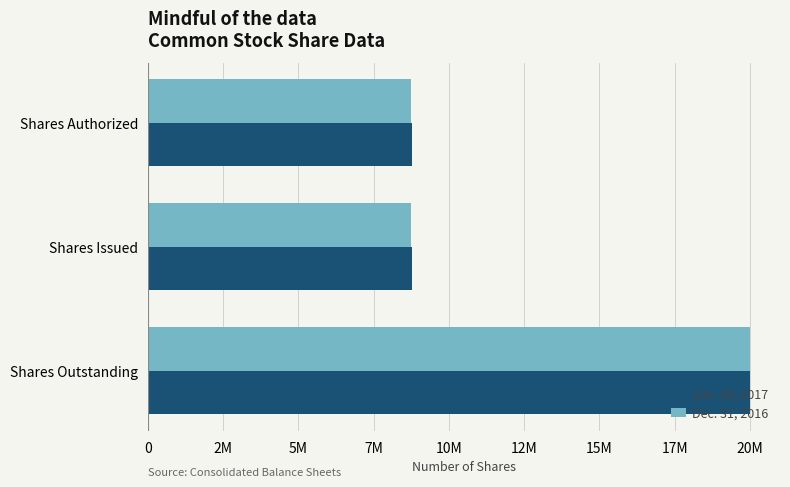

What is the average value of the Jun. 30, 2017 series?

12518659